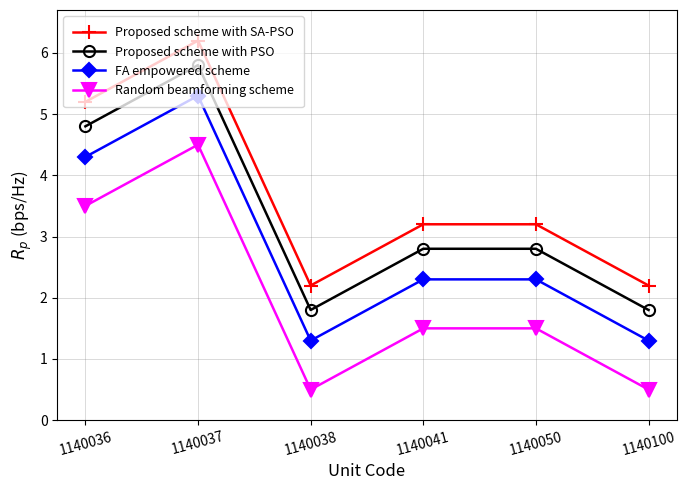

What is the difference between the maximum and minimum values in the Proposed scheme with PSO series?

4.0